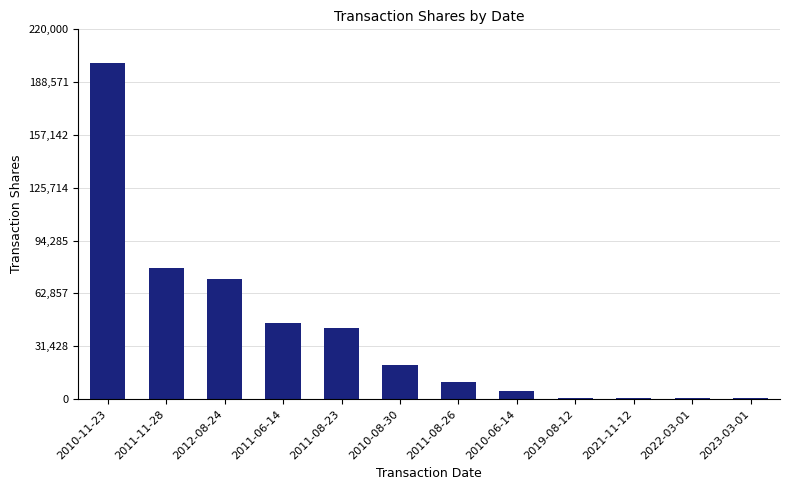

Which has a higher value, 2010-11-23 or 2010-06-14?

2010-11-23